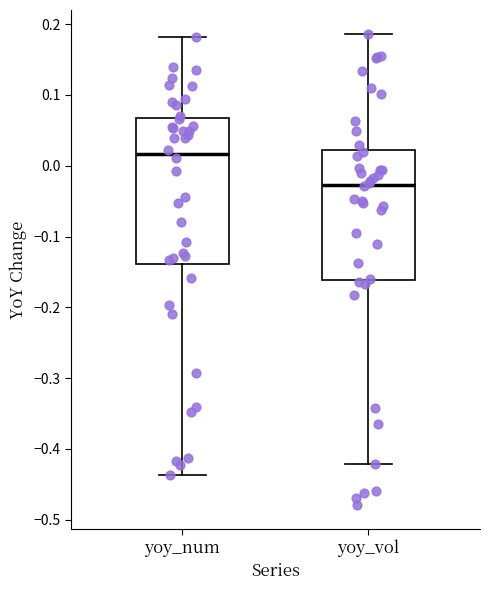

Reading left to right, read every box against the y-axis: the position of its median line, the range the box covers, and the ends of its whiskers. The values are not printed on the chart, so give them approximately, as read against the axis.

yoy_num: median 0.02, box -0.14 to 0.07, whiskers -0.44 to 0.18
yoy_vol: median -0.03, box -0.16 to 0.02, whiskers -0.42 to 0.19